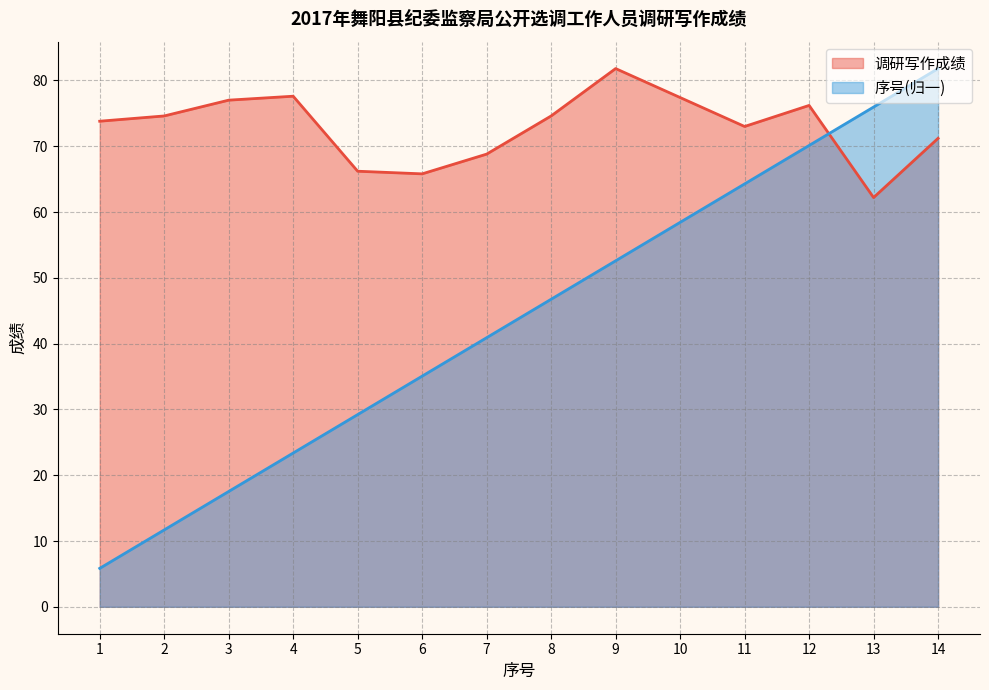

What is the greatest value displayed?

81.8